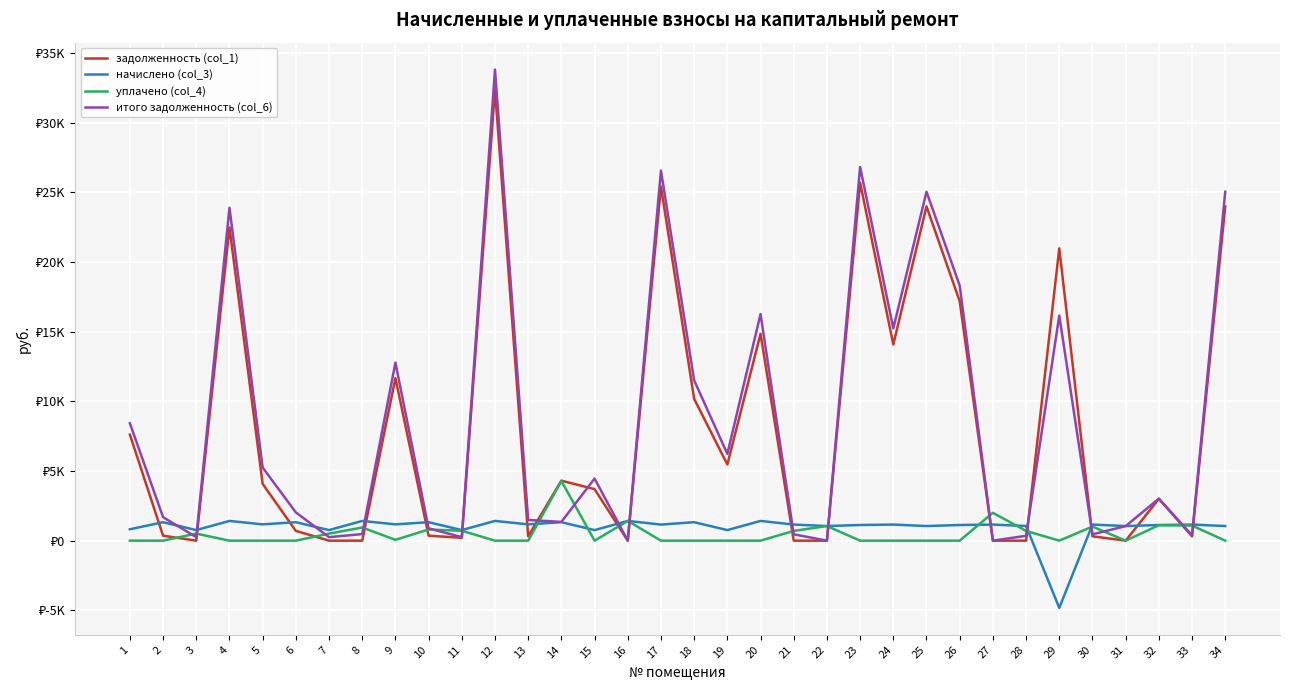

In задолженность (col_1), how many points are lower than both neighbors (excluding endpoints)?

9